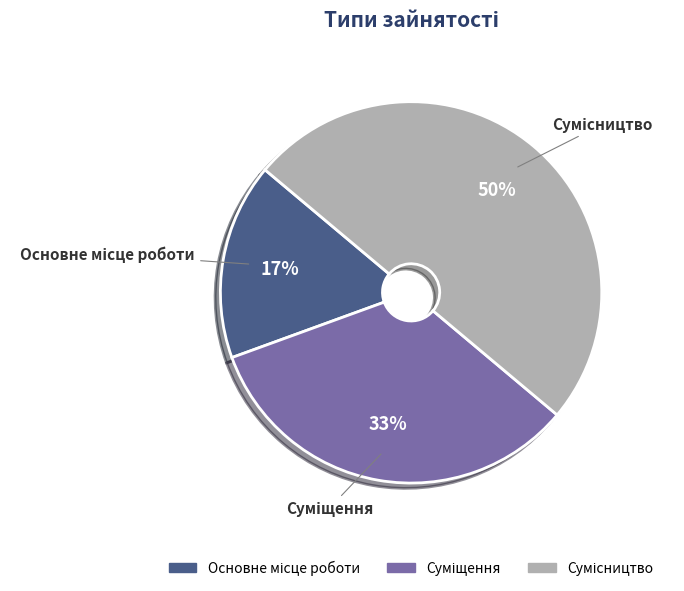

To the nearest percent, what is the difference between the largest and smallest slice percentages?

33%